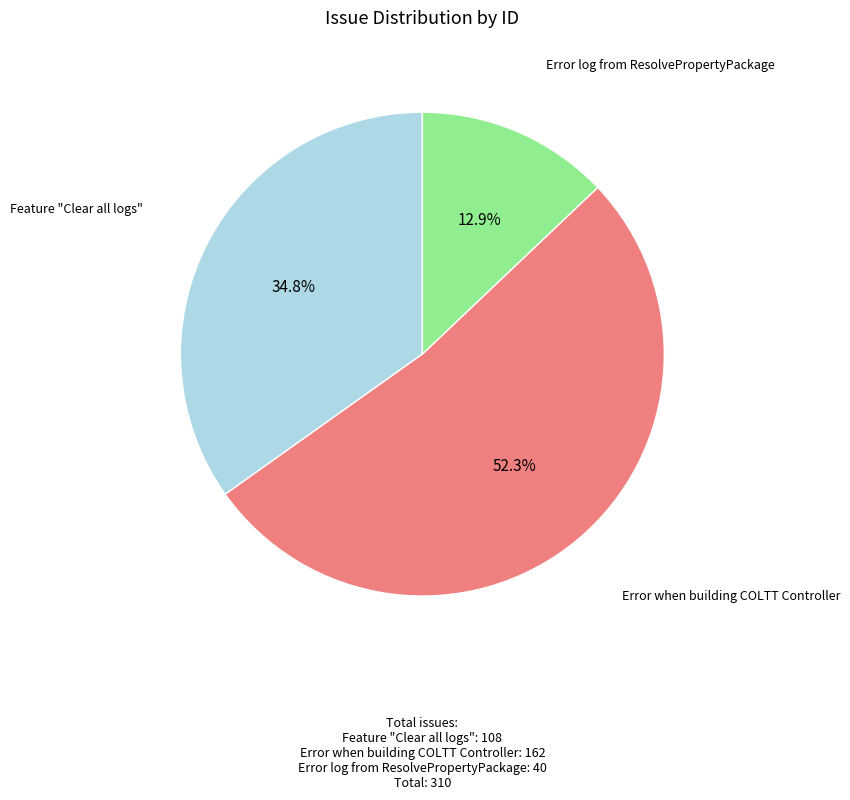

How many slices are in this pie chart?

3